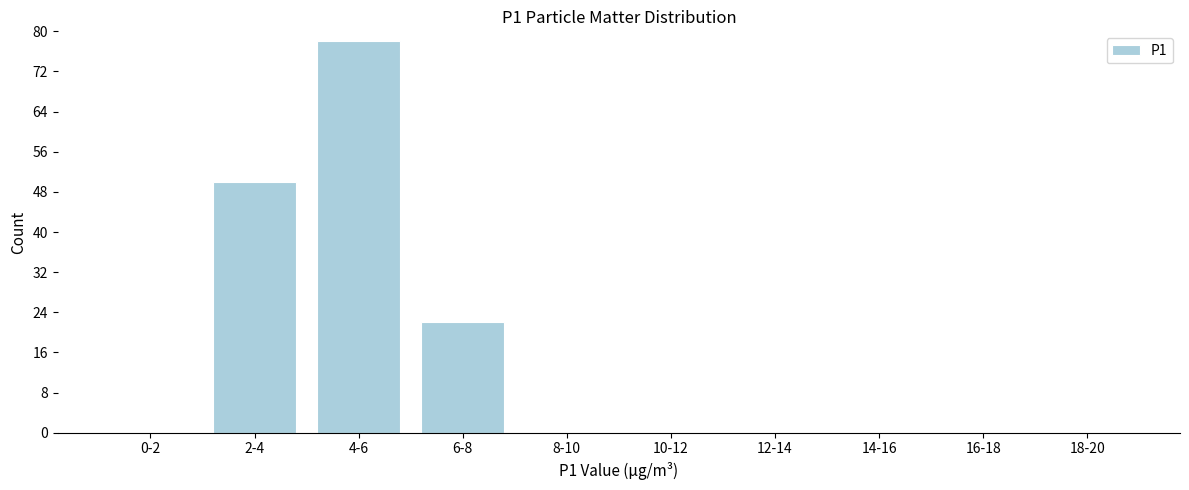

Reading left to right, what are all the values shown in this chart?

0-2=0	2-4=50	4-6=78	6-8=22	8-10=0	10-12=0	12-14=0	14-16=0	16-18=0	18-20=0